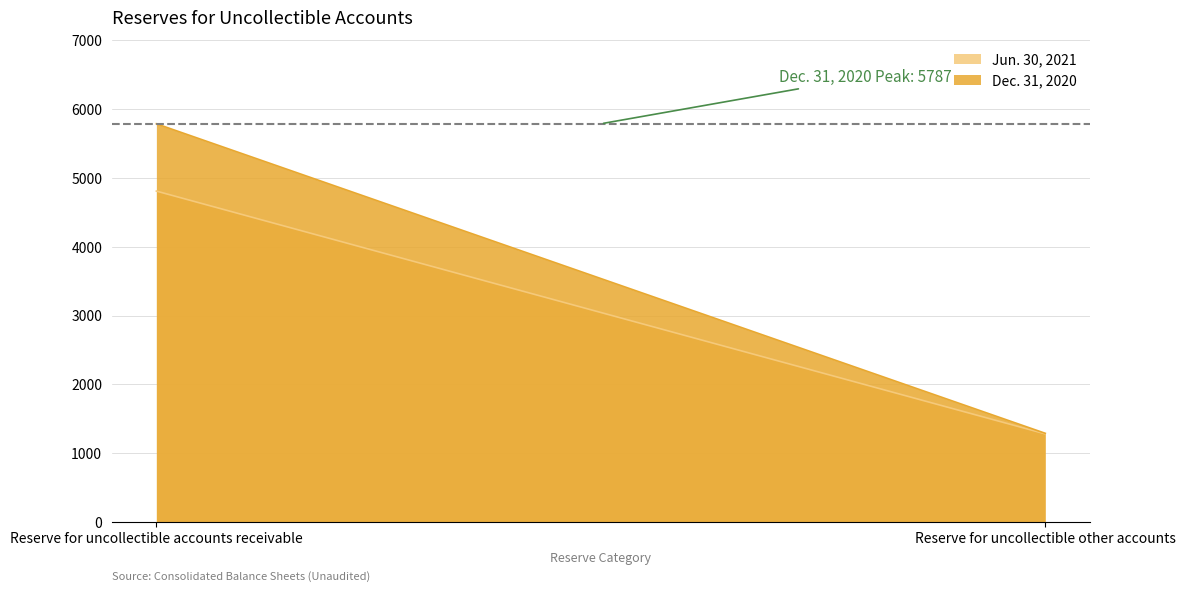

How many lines are shown in the chart?

2